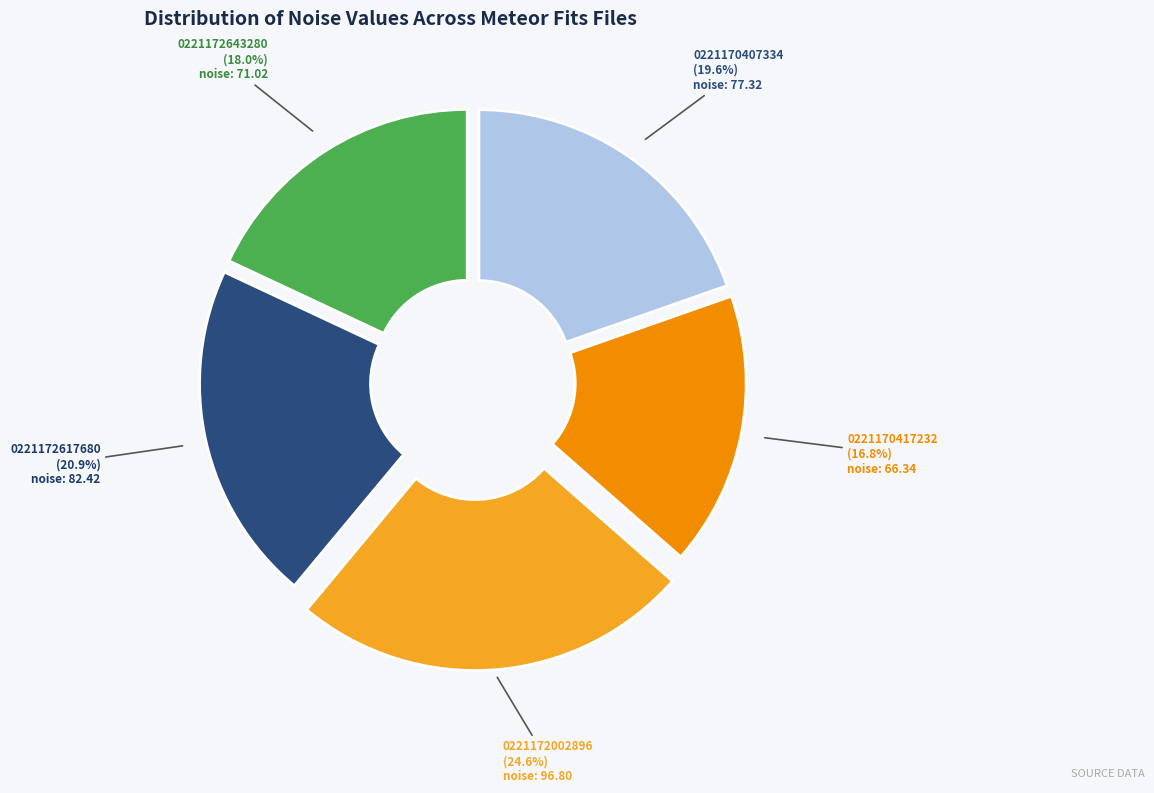

What percentage is NOT represented by 0221172617680?

79.1%